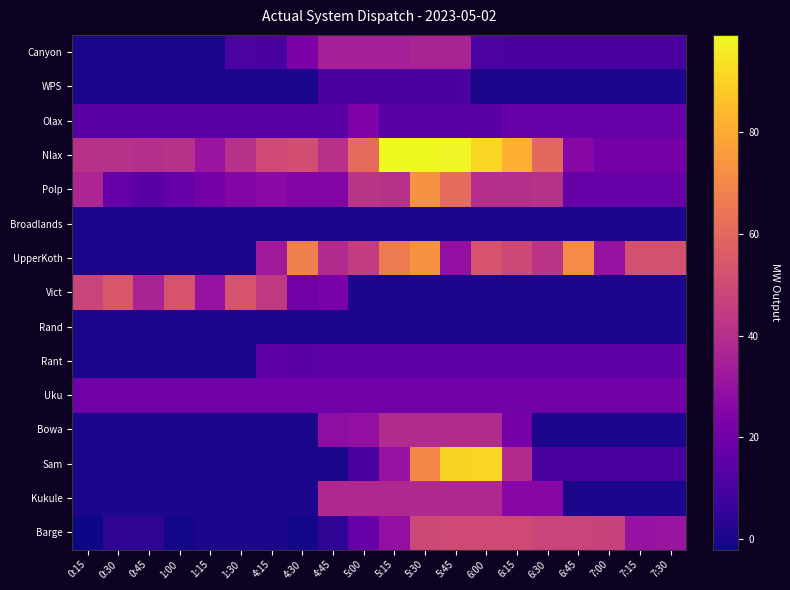

What is the greatest value displayed?

99